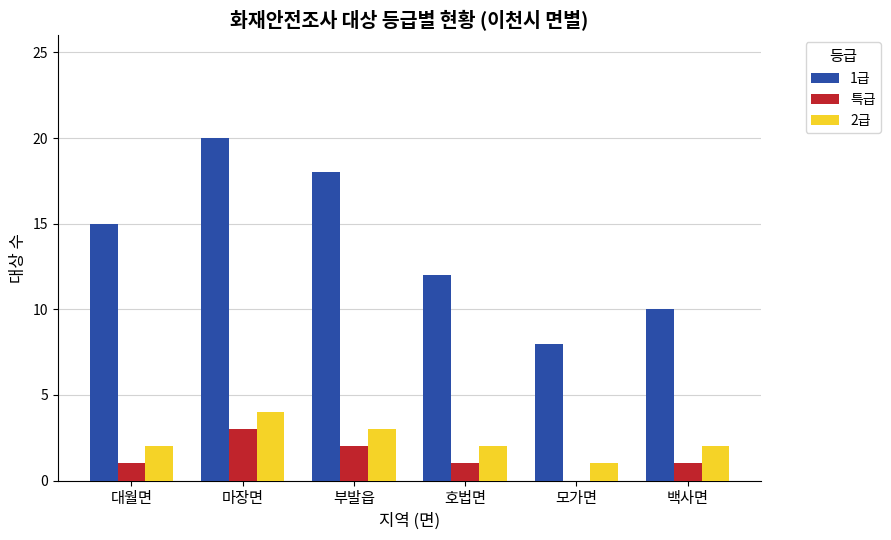

What are all the series names shown in the legend?

1급, 특급, 2급